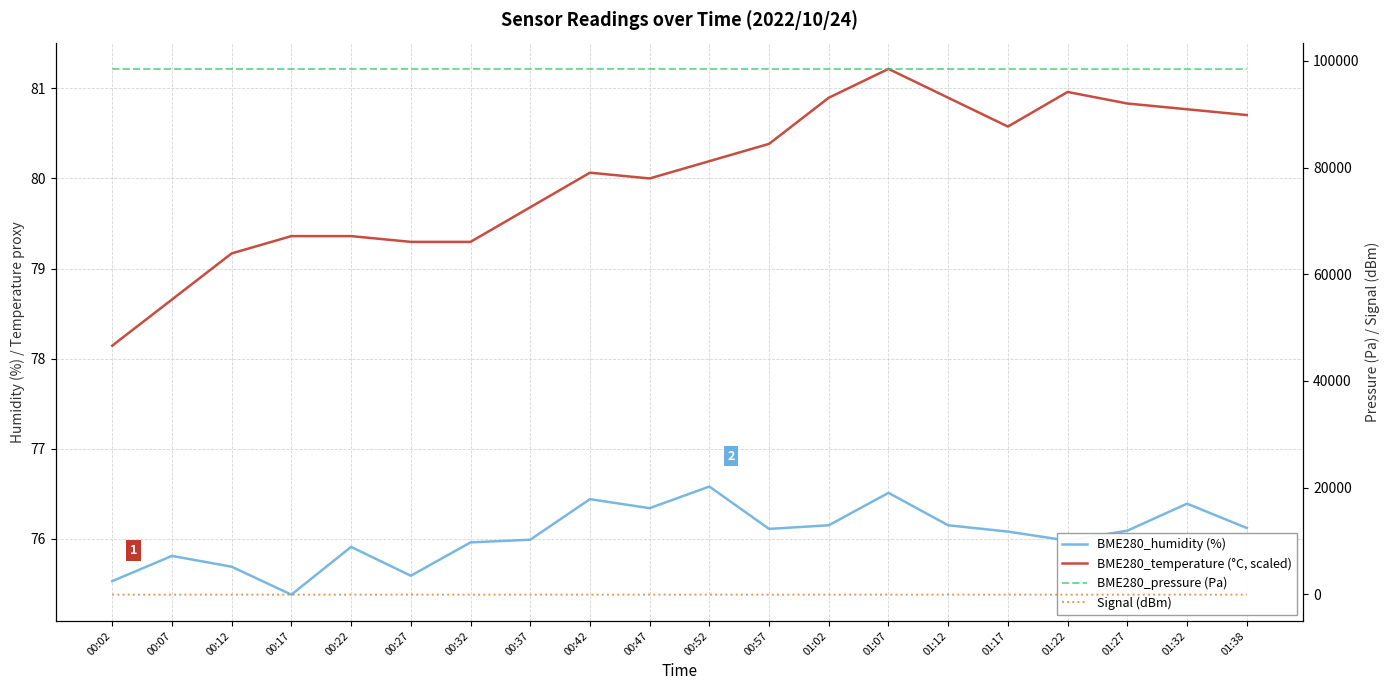

At which category does Signal (dBm) reach its first local peak?

00:37